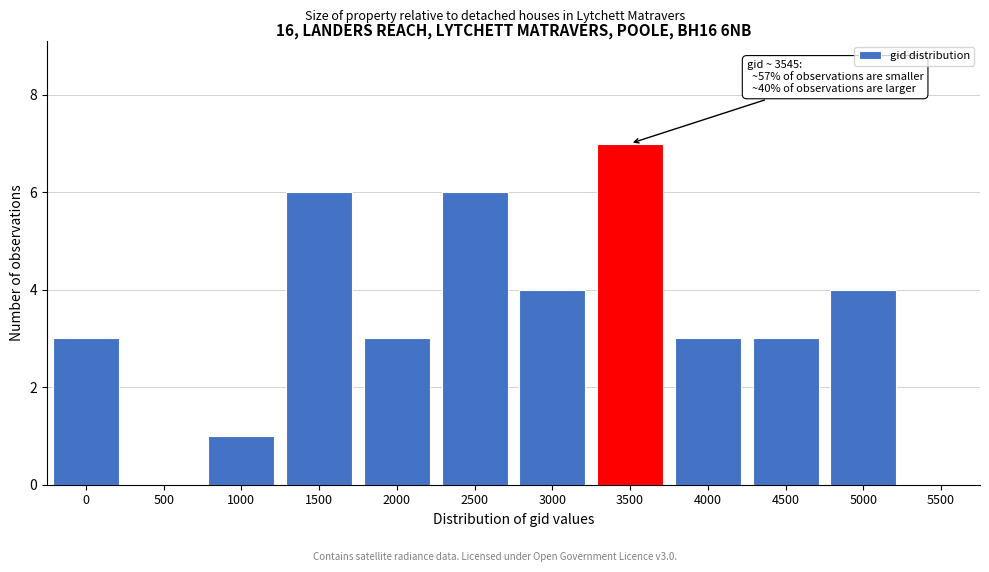

Reading left to right, list all the values displayed in this chart.

0=3	500=0	1000=1	1500=6	2000=3	2500=6	3000=4	3500=7	4000=3	4500=3	5000=4	5500=0